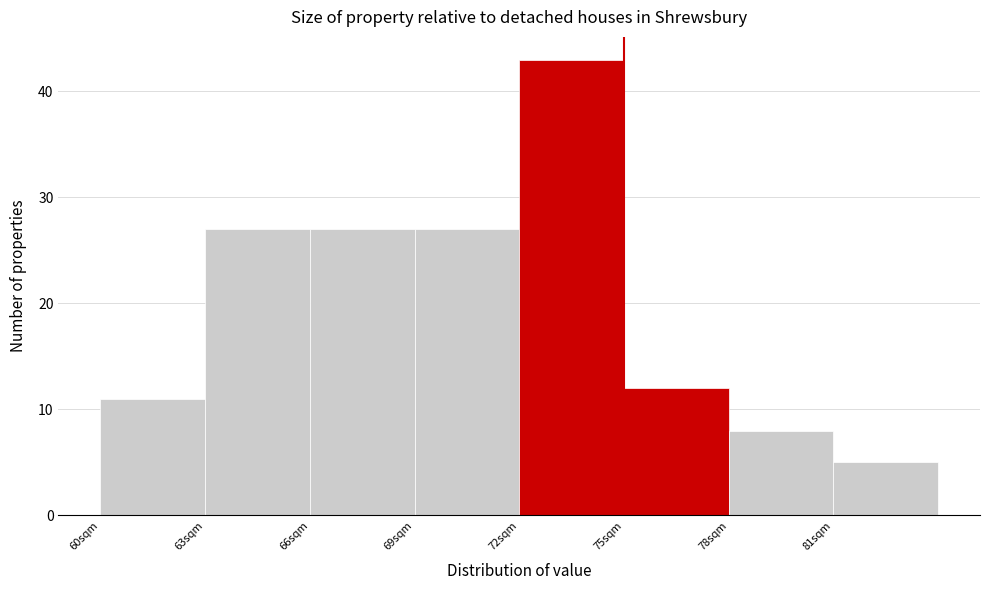

Which range on the x-axis has the tallest bar?

72 to 75